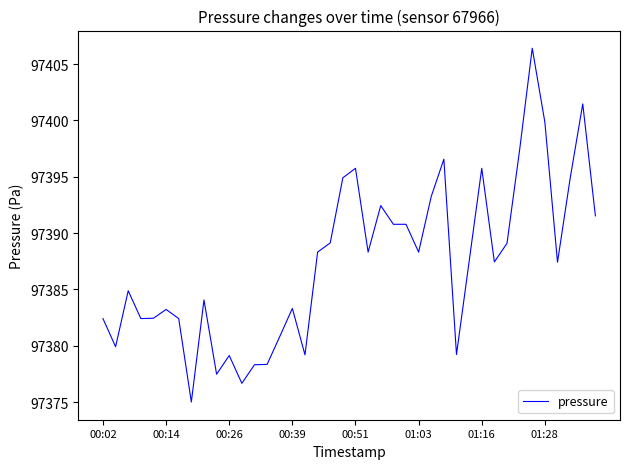

What is the maximum value shown in the chart?

97406.4